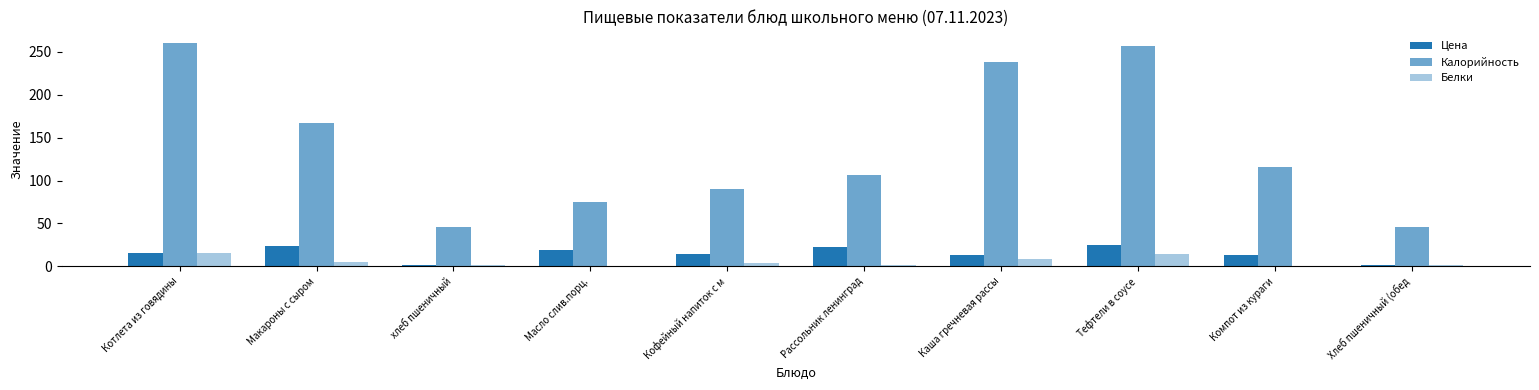

How many categories are shown in the chart?

10